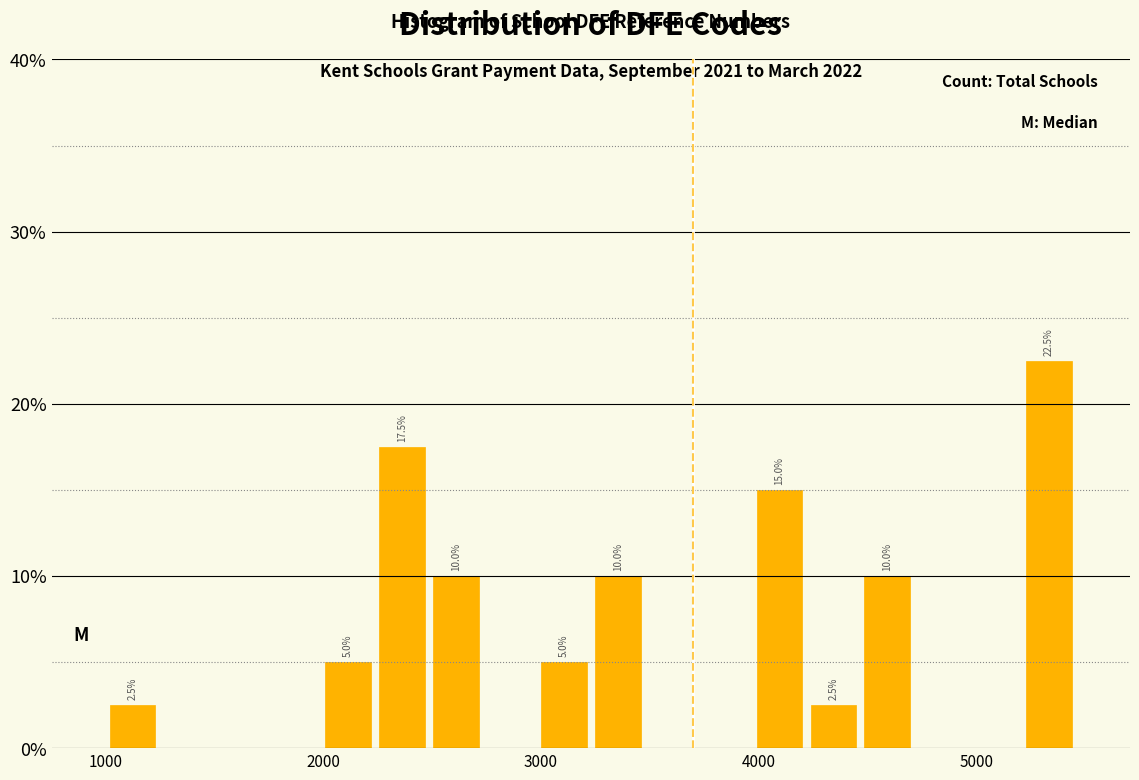

Read against the x-axis, roughly where is the centre of the tallest bar?

5300